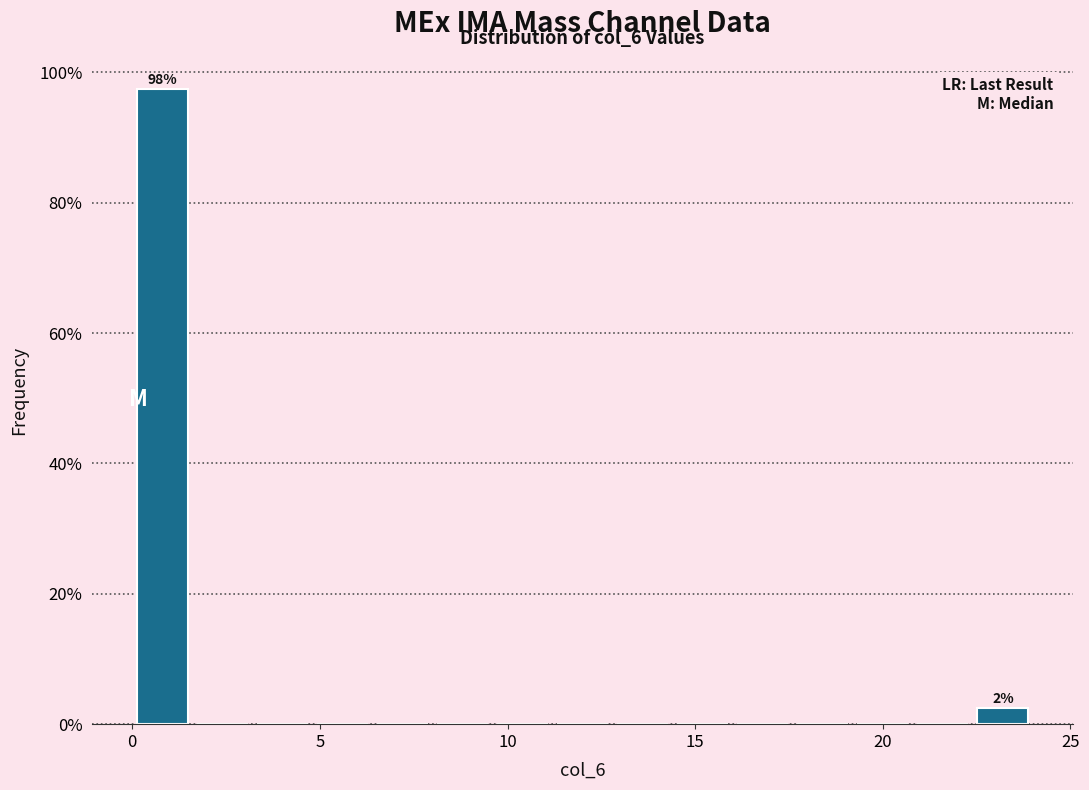

Around what value on the x-axis is the tallest bar? Give the approximate position of its centre, as read against the axis.

1.0